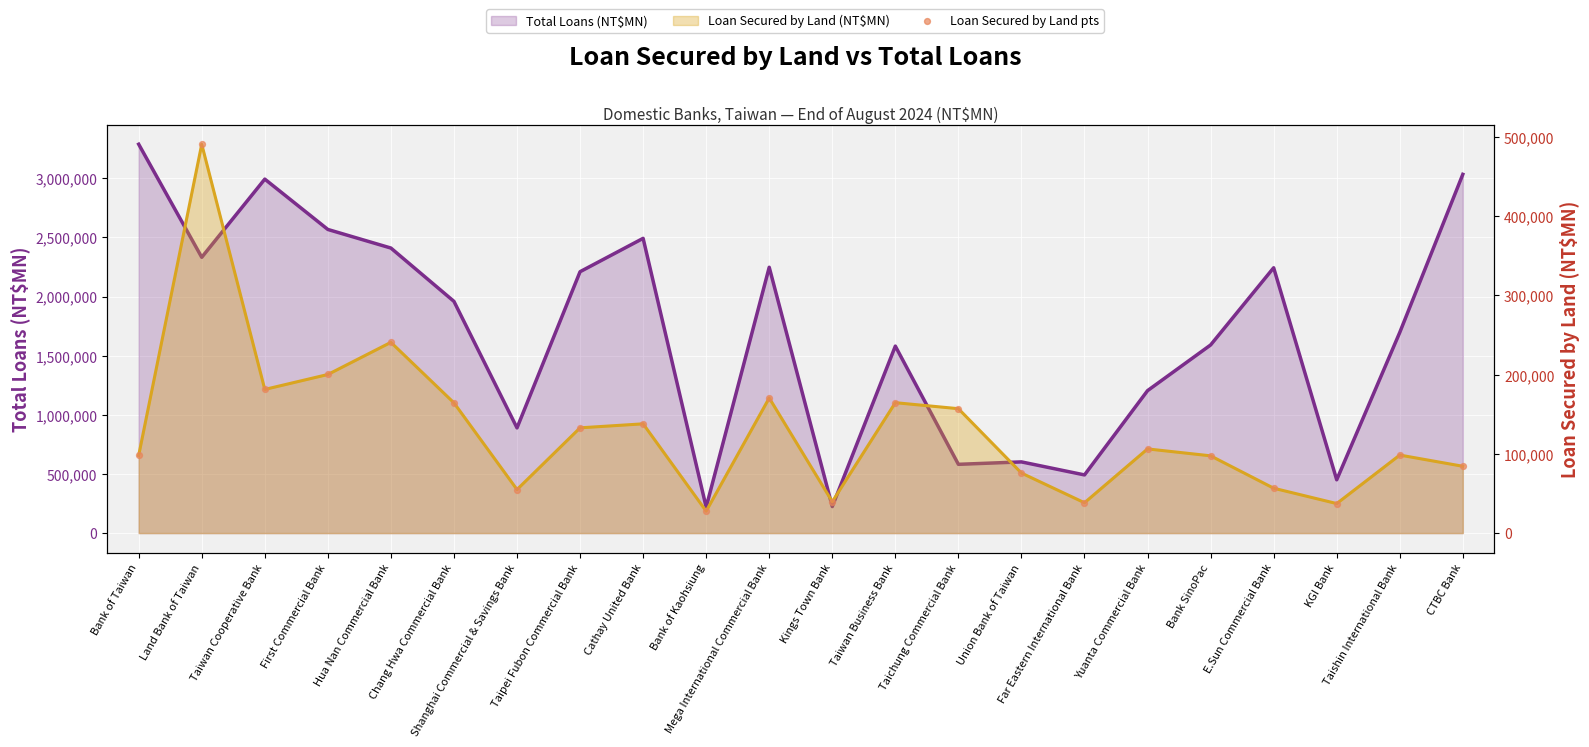

Between Mega International Commercial Bank and Land Bank of Taiwan, which is larger?

Land Bank of Taiwan